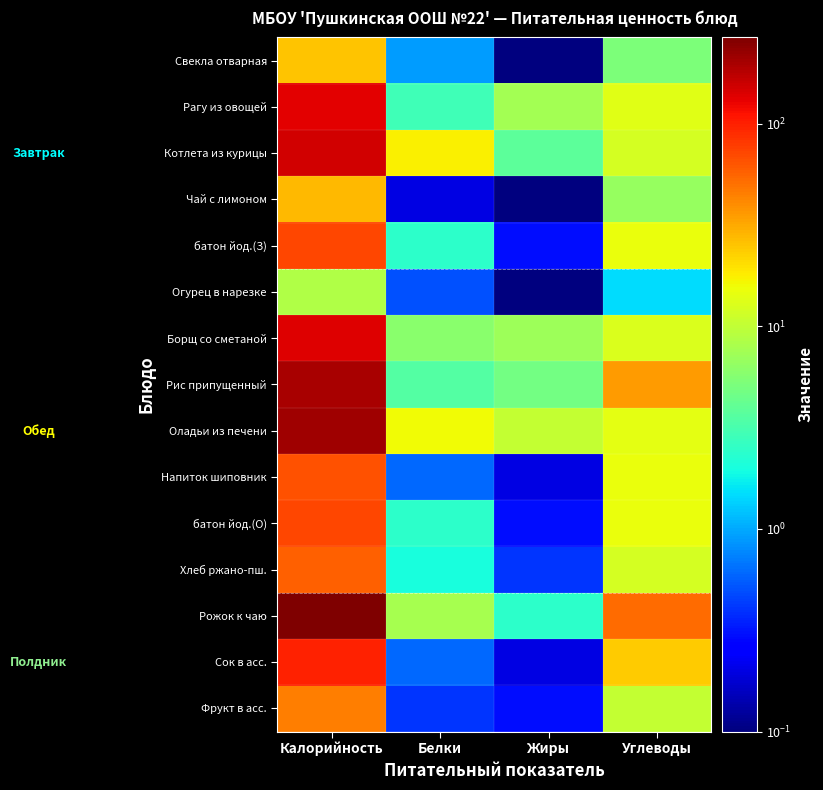

What is the maximum value shown in the chart?

266.0